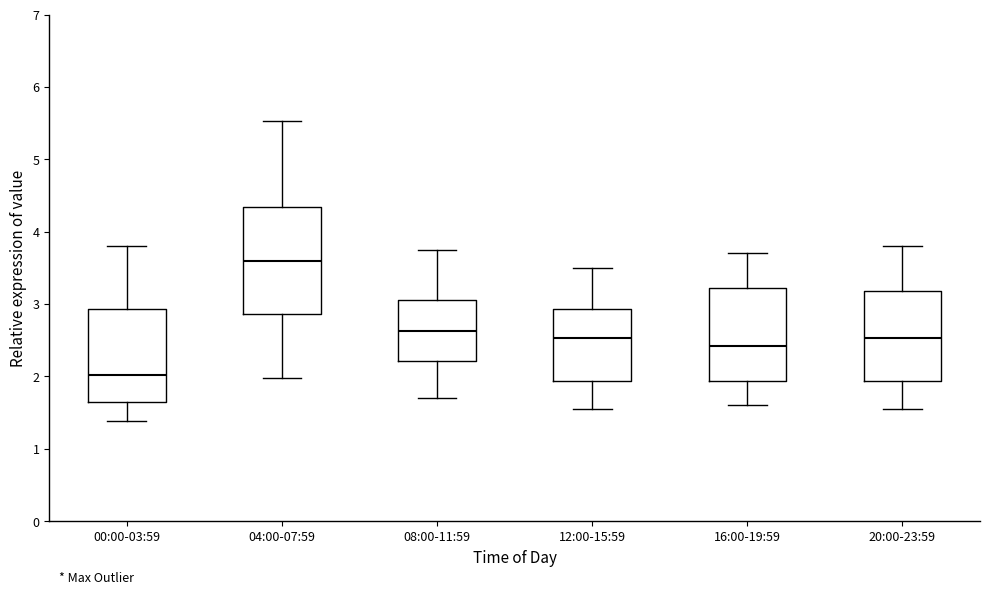

Reading left to right, read every box against the y-axis: the position of its median line, the range the box covers, and the ends of its whiskers. The values are not printed on the chart, so give them approximately, as read against the axis.

00:00-03:59: median 2.0, box 1.7 to 2.9, whiskers 1.4 to 3.8
04:00-07:59: median 3.6, box 2.9 to 4.3, whiskers 2.0 to 5.5
08:00-11:59: median 2.6, box 2.2 to 3.1, whiskers 1.7 to 3.8
12:00-15:59: median 2.5, box 1.9 to 2.9, whiskers 1.6 to 3.5
16:00-19:59: median 2.4, box 1.9 to 3.2, whiskers 1.6 to 3.7
20:00-23:59: median 2.5, box 1.9 to 3.2, whiskers 1.6 to 3.8